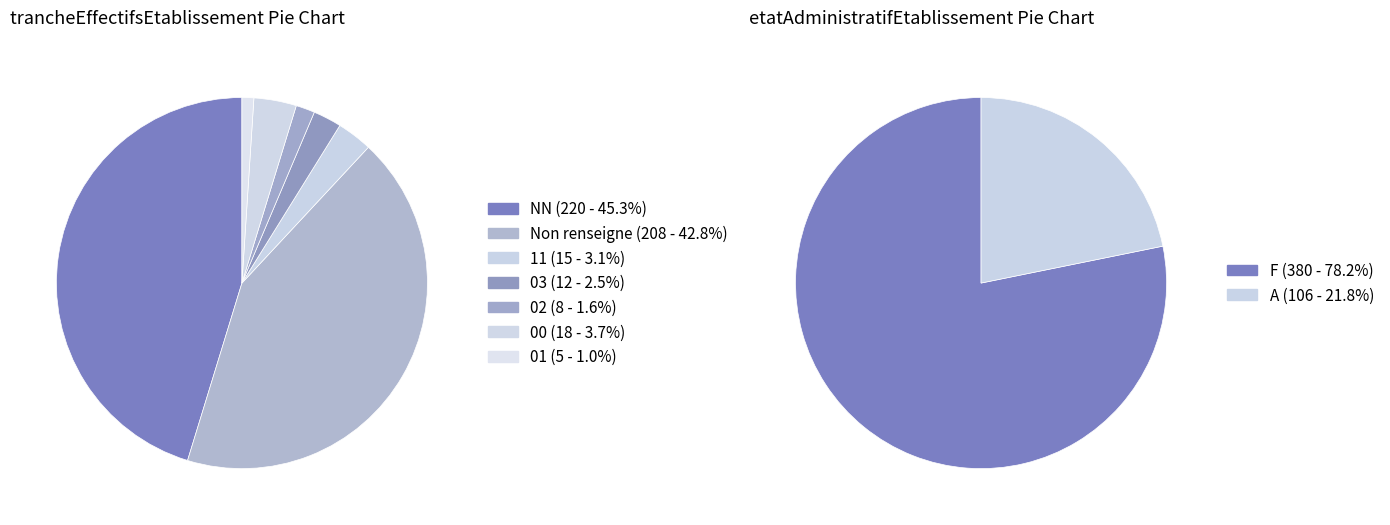

Does 11 account for over 50% of the chart?

No